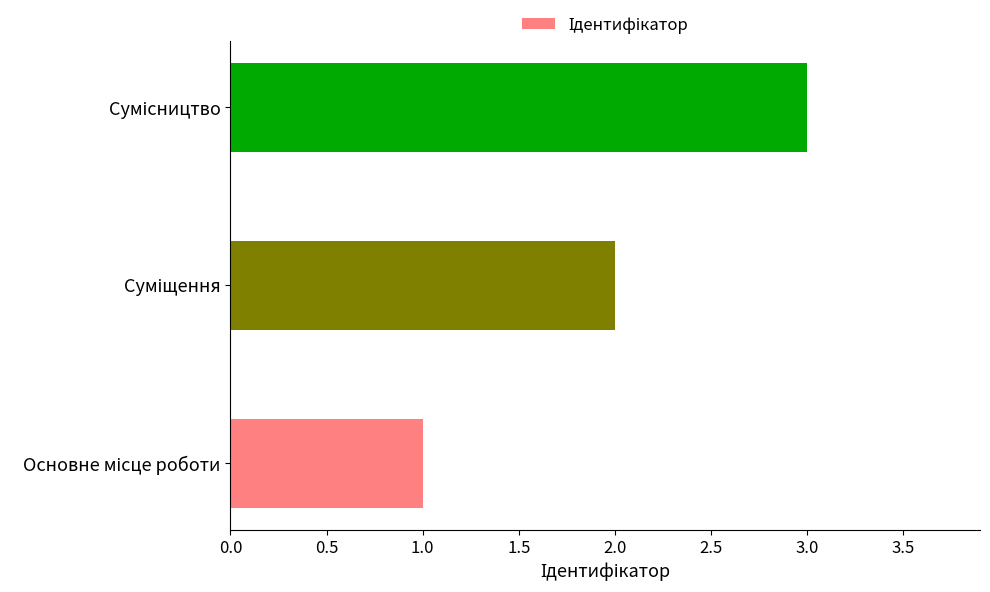

What is the sum of all values?

6